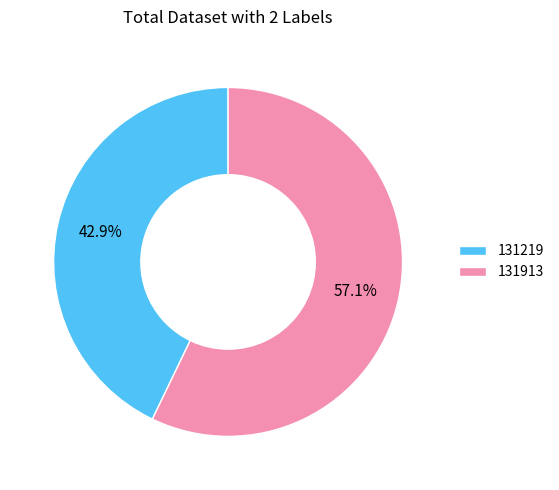

Approximately how many times larger is the value at 131913 compared to 131219?

1.3